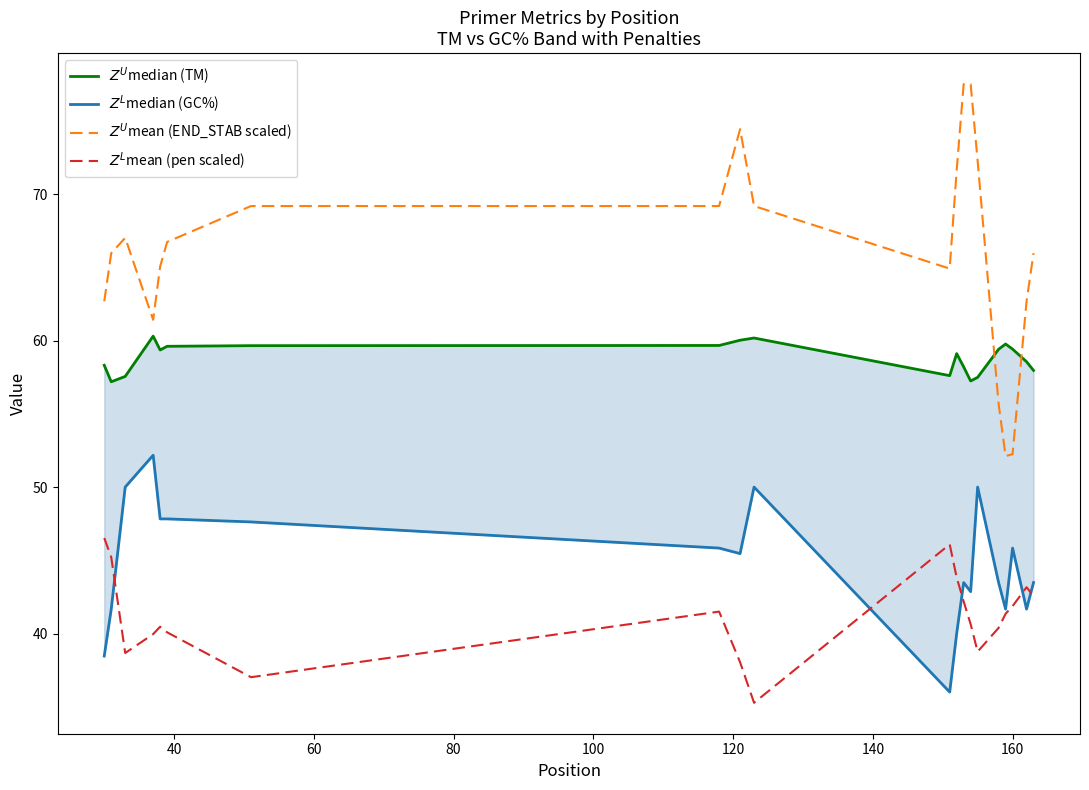

Is it true that $Z^U$median (TM) equals 88.0 at 60?

False